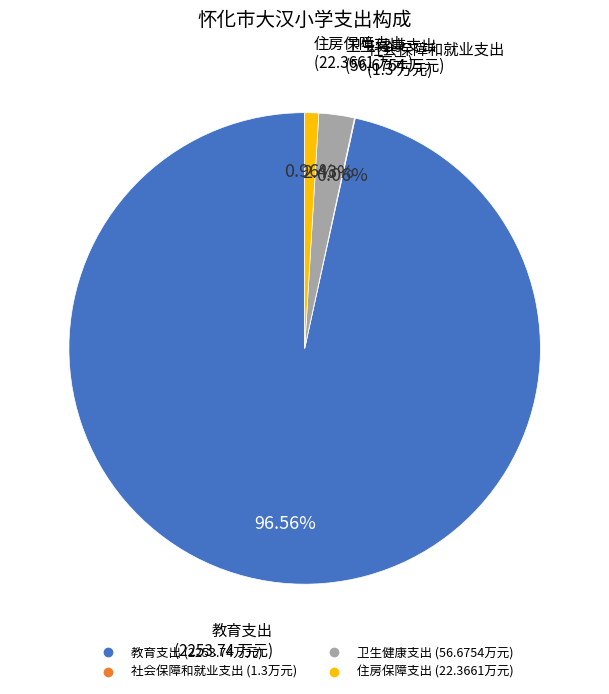

What percentage is the 教育支出 slice, to the nearest percent?

97%